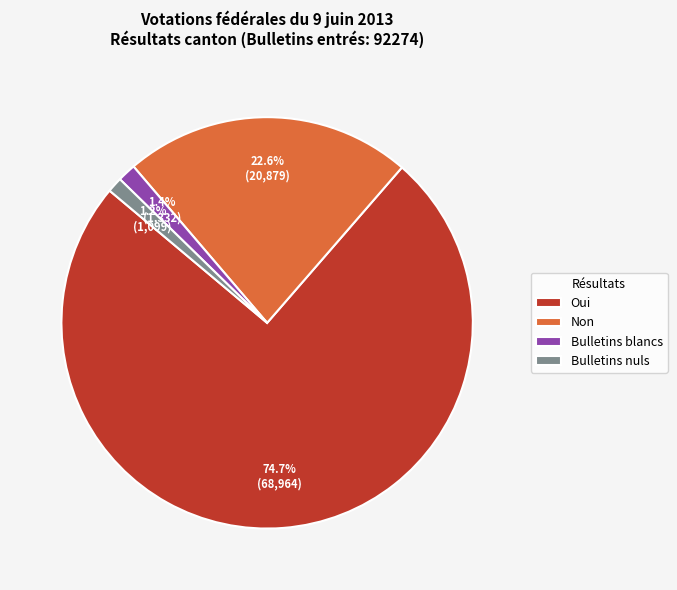

Combined, what portion of the pie is Bulletins blancs and Oui?

76.2%